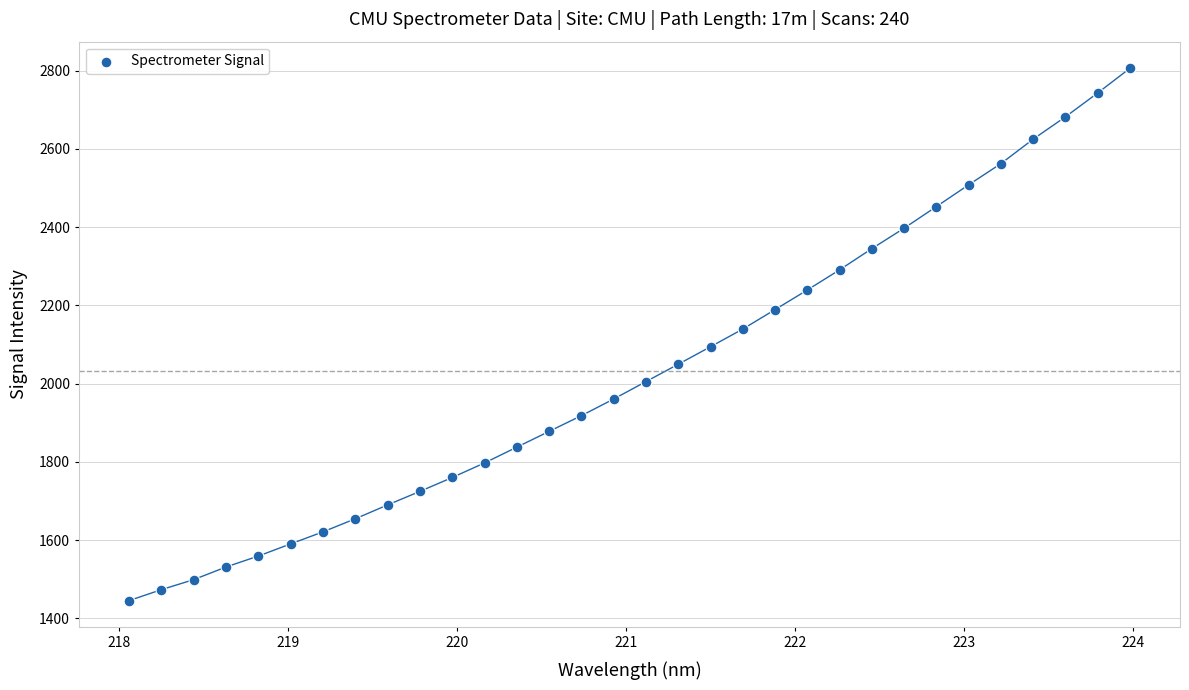

What is the range of X values (max minus min)?

5.9